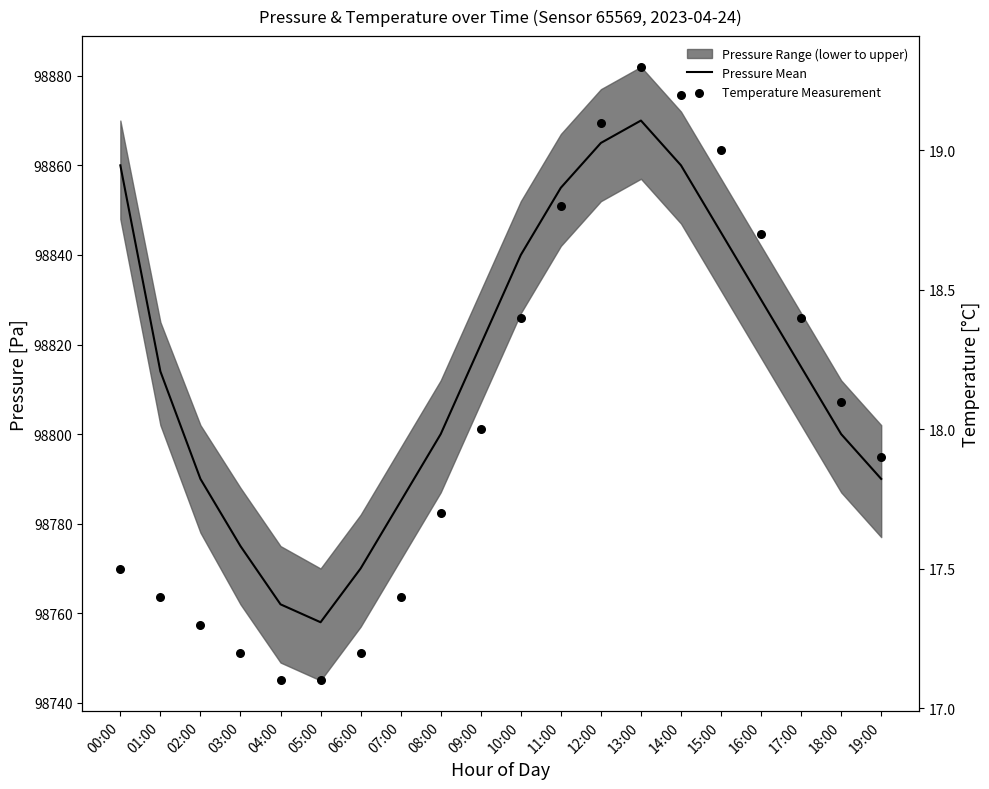

Which series contains the highest Y value?

Pressure Mean